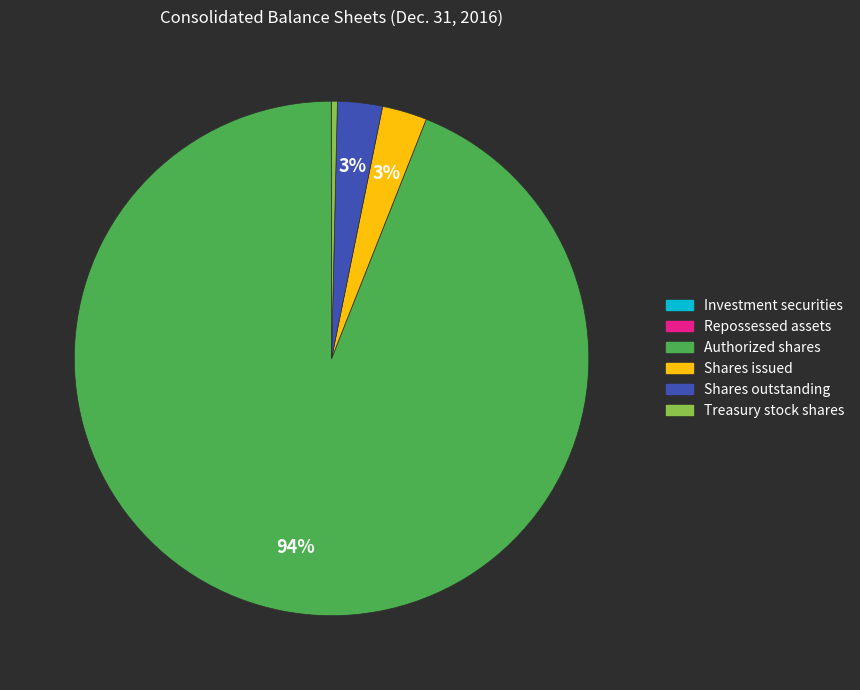

To the nearest percent, what is the average slice percentage?

17%